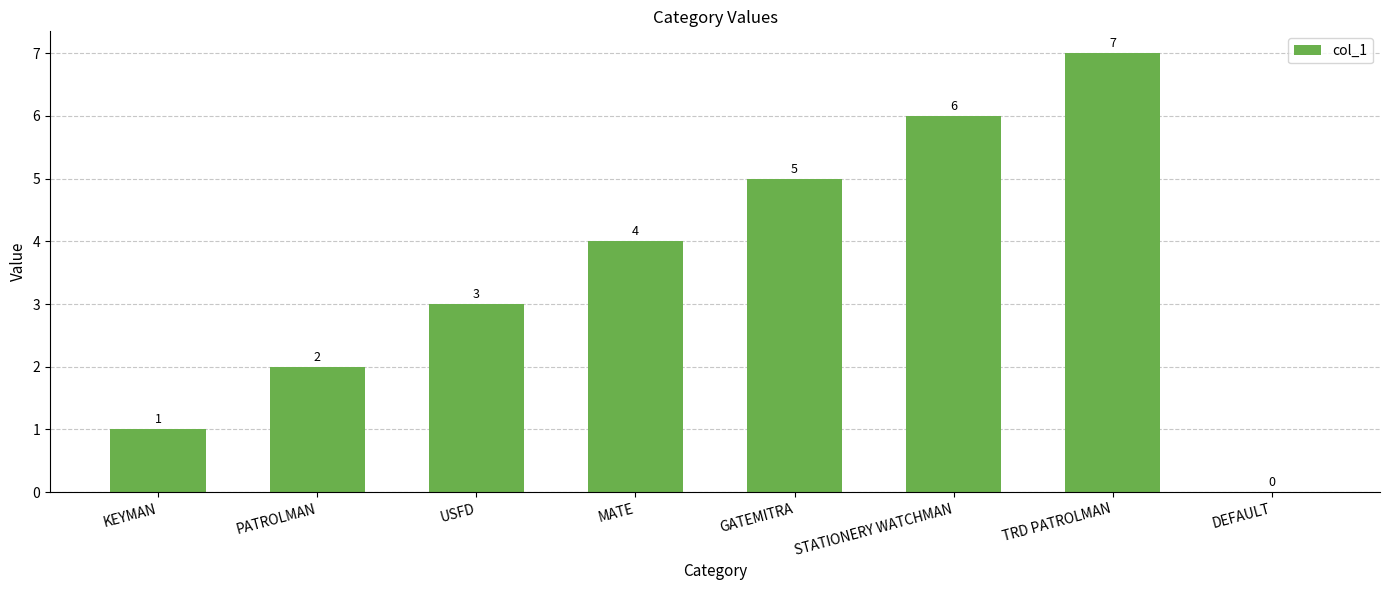

The value at KEYMAN is 1. True or false?

True